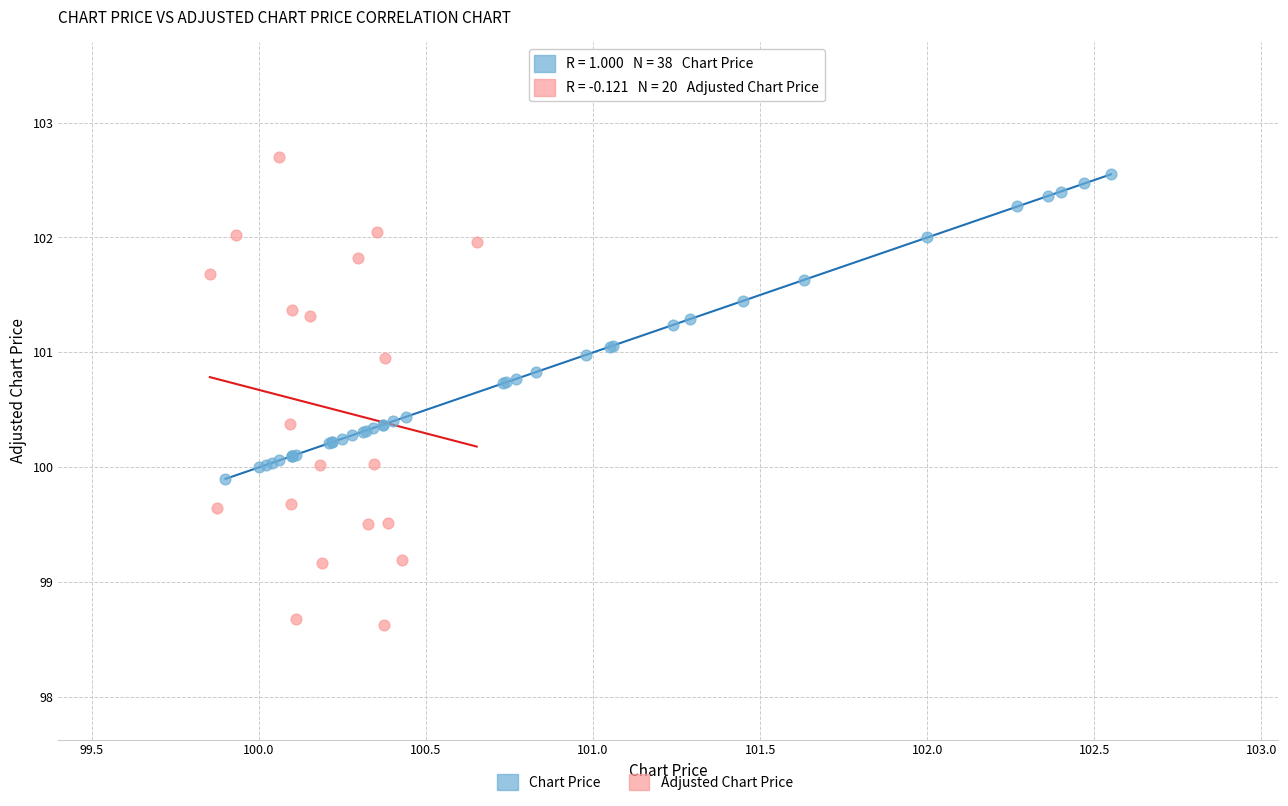

Which series has the largest Y range (max minus min)?

Adjusted Chart Price